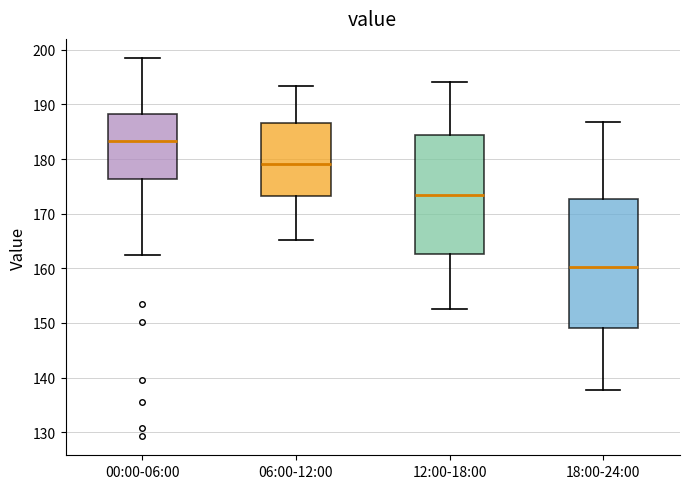

Which box's median line is the highest?

00:00-06:00